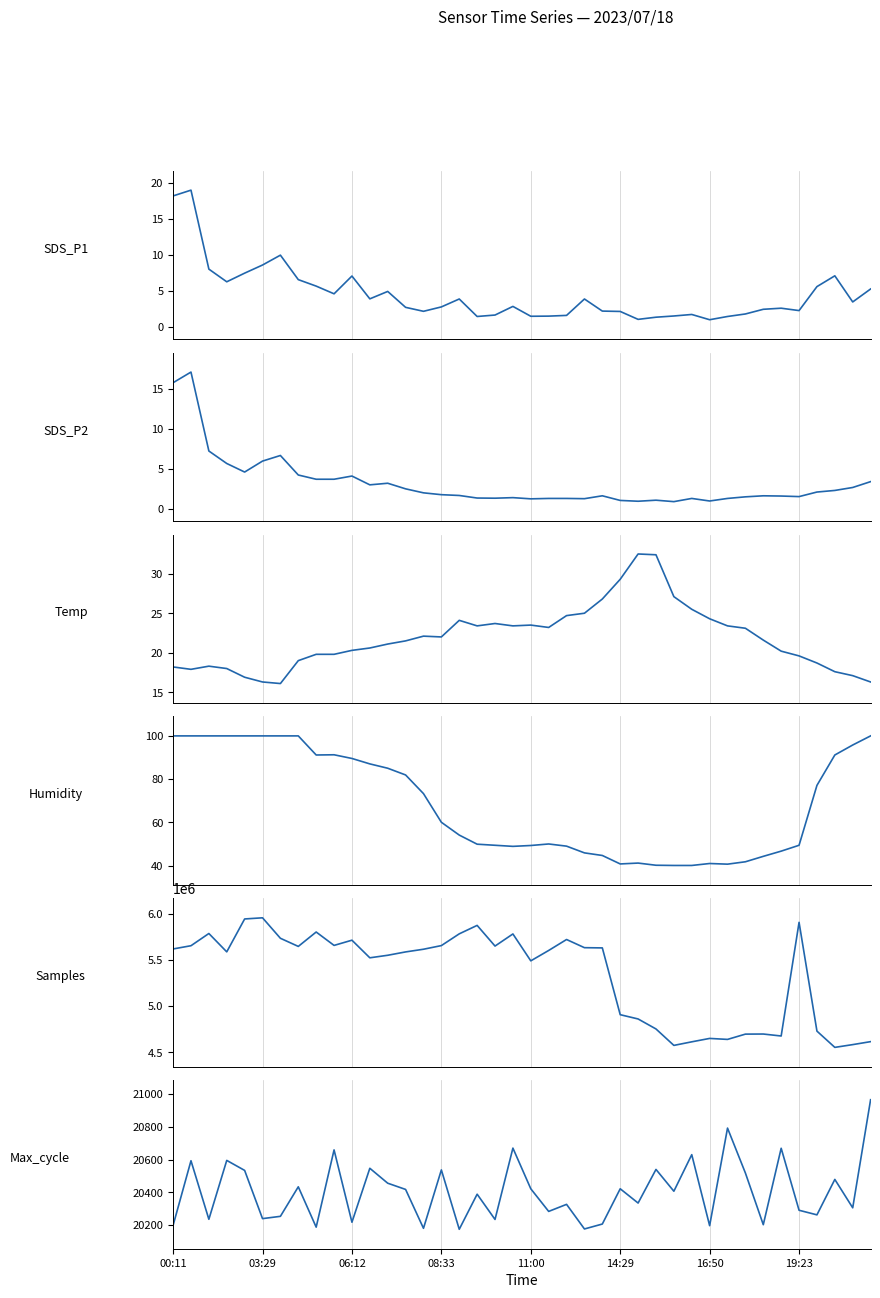

Rank the series at 38 from lowest to highest value.

SDS_P2, SDS_P1, Temp, Humidity, Max_cycle, Samples